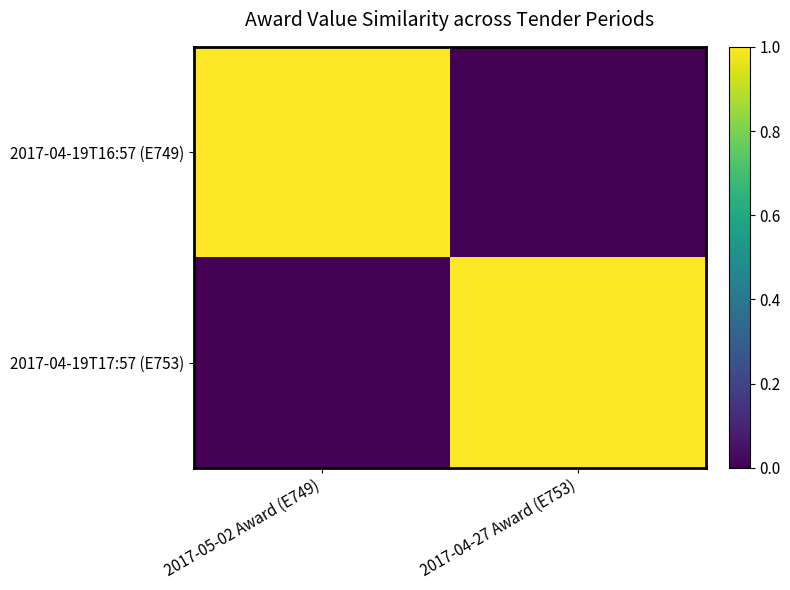

Which series has the largest range (max minus min)?

2017-04-19T16:57 (E749)